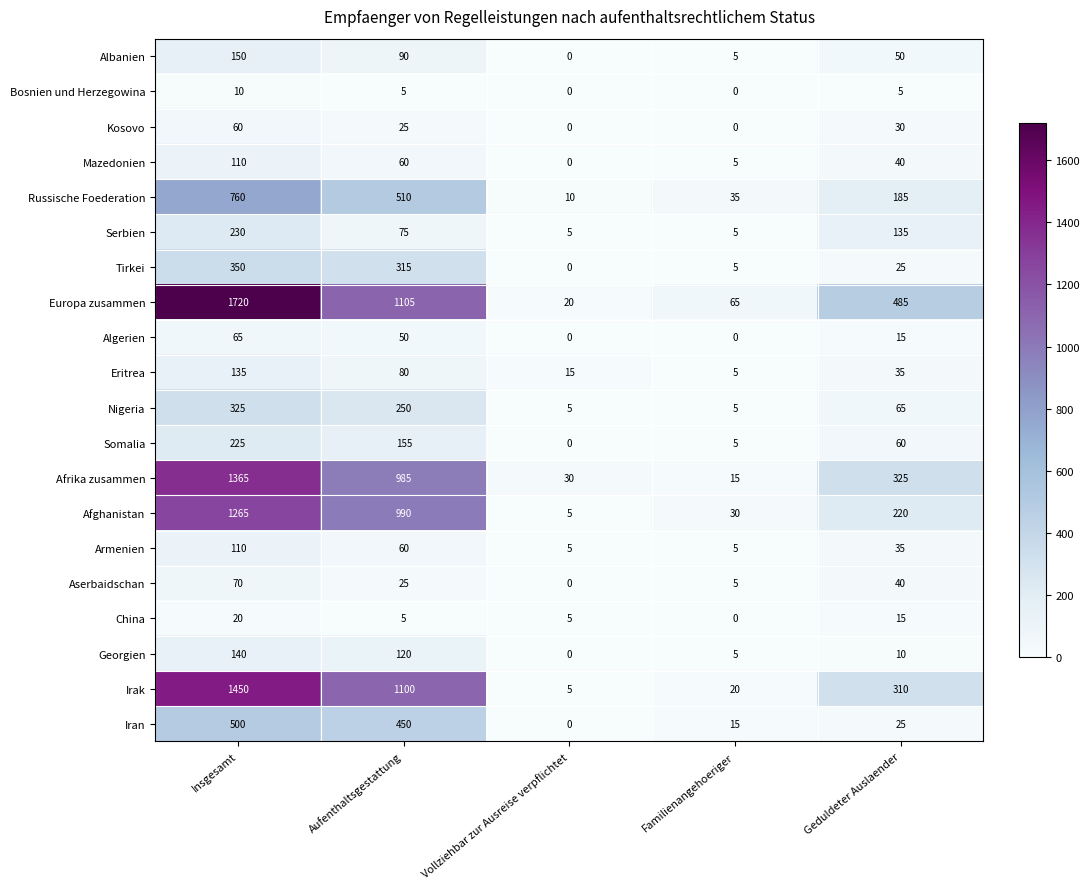

At which label does Tirkei reach its peak?

Insgesamt